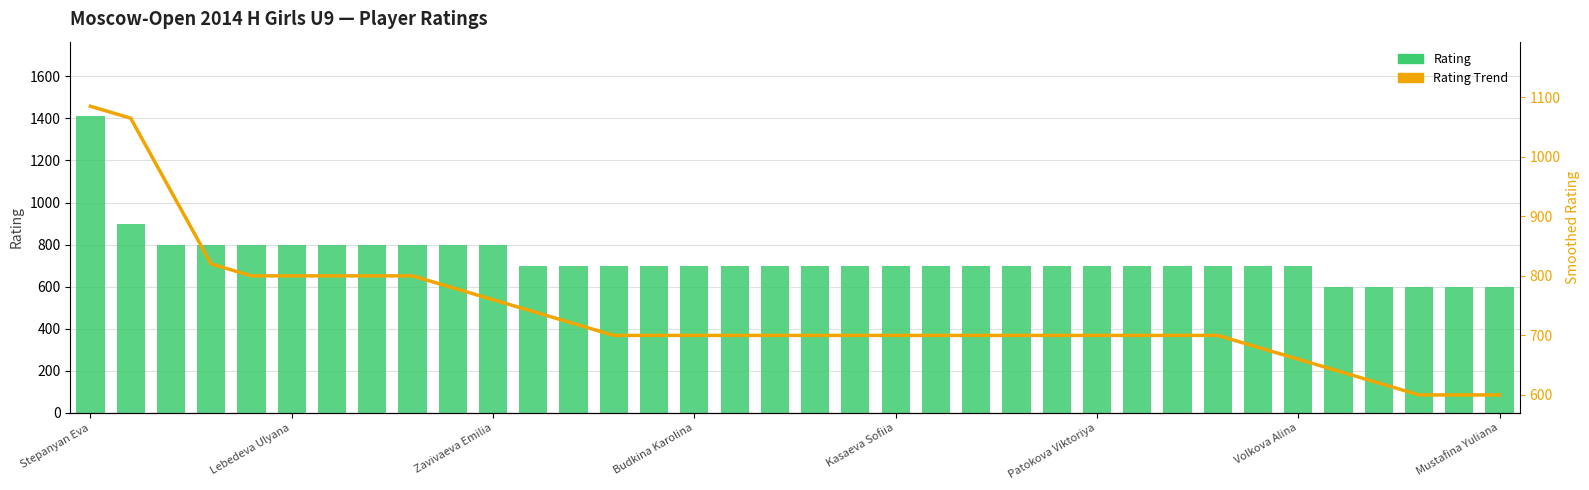

What is the sum of all Rating Trend values?

26512.0